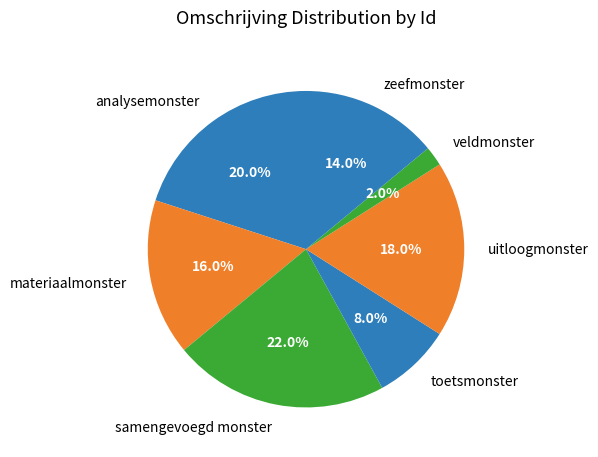

Rank the categories by value from lowest to highest.

veldmonster, toetsmonster, zeefmonster, materiaalmonster, uitloogmonster, analysemonster, samengevoegd monster